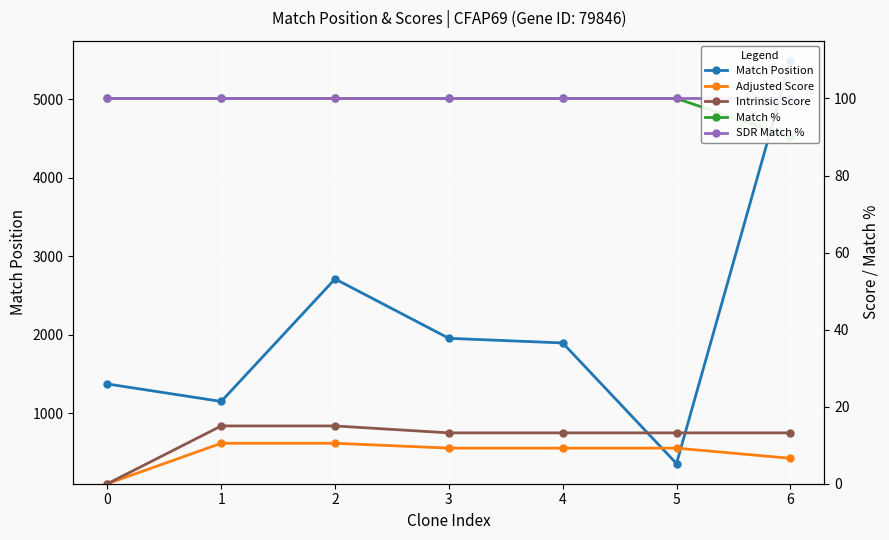

True or false: Intrinsic Score has more than 2 interior local peaks.

False